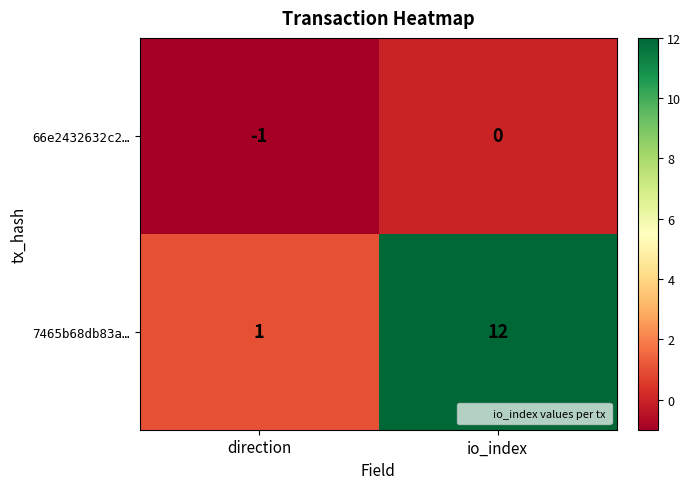

Which series has the widest spread of values?

7465b68db83a…